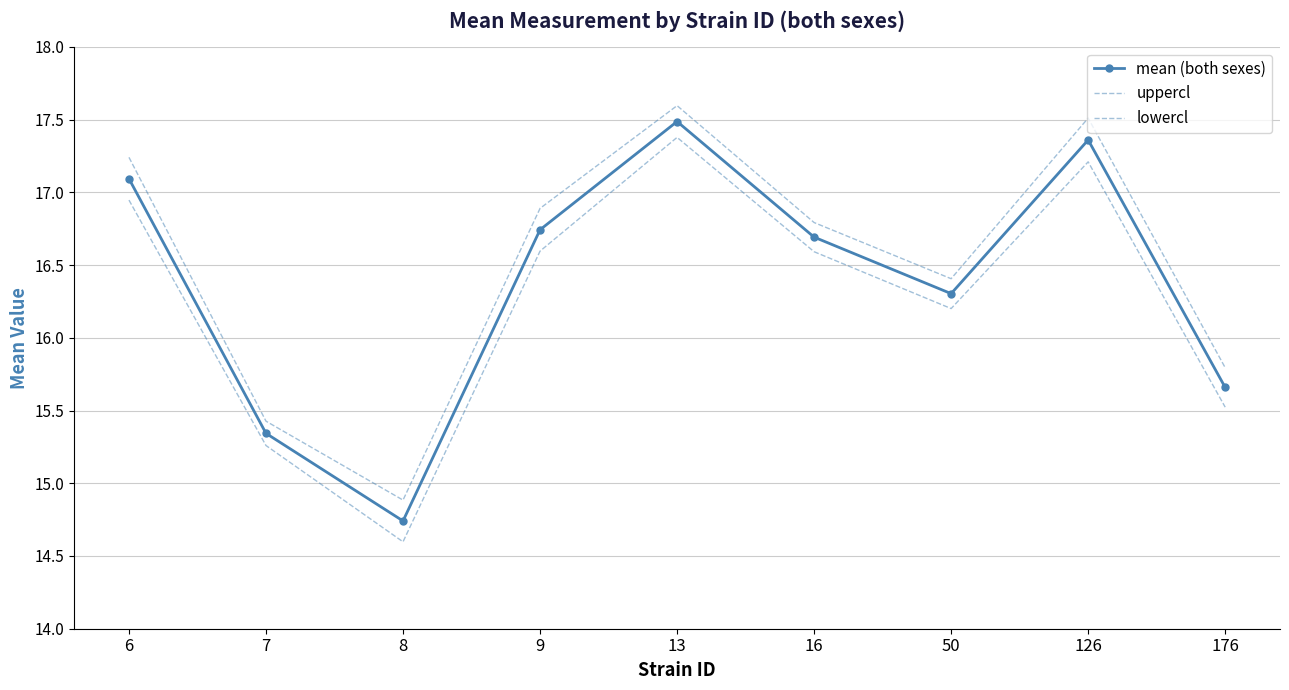

What is the greatest value displayed?

17.6